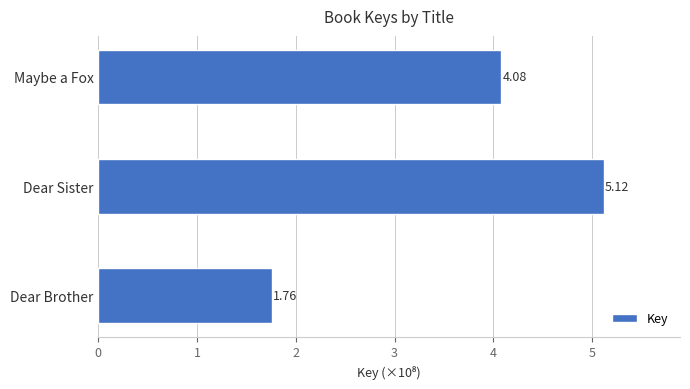

What is the average value?

3.7